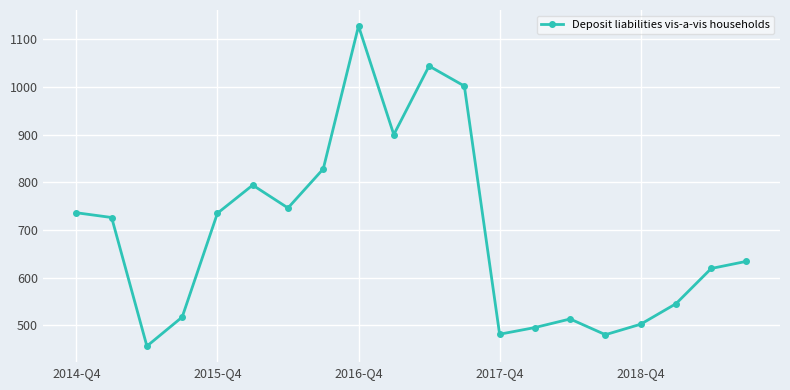

What is the average value?

694